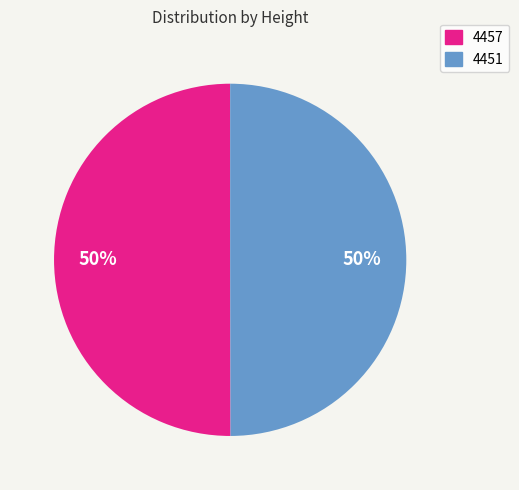

To the nearest percent, what portion does 4457 represent?

50%